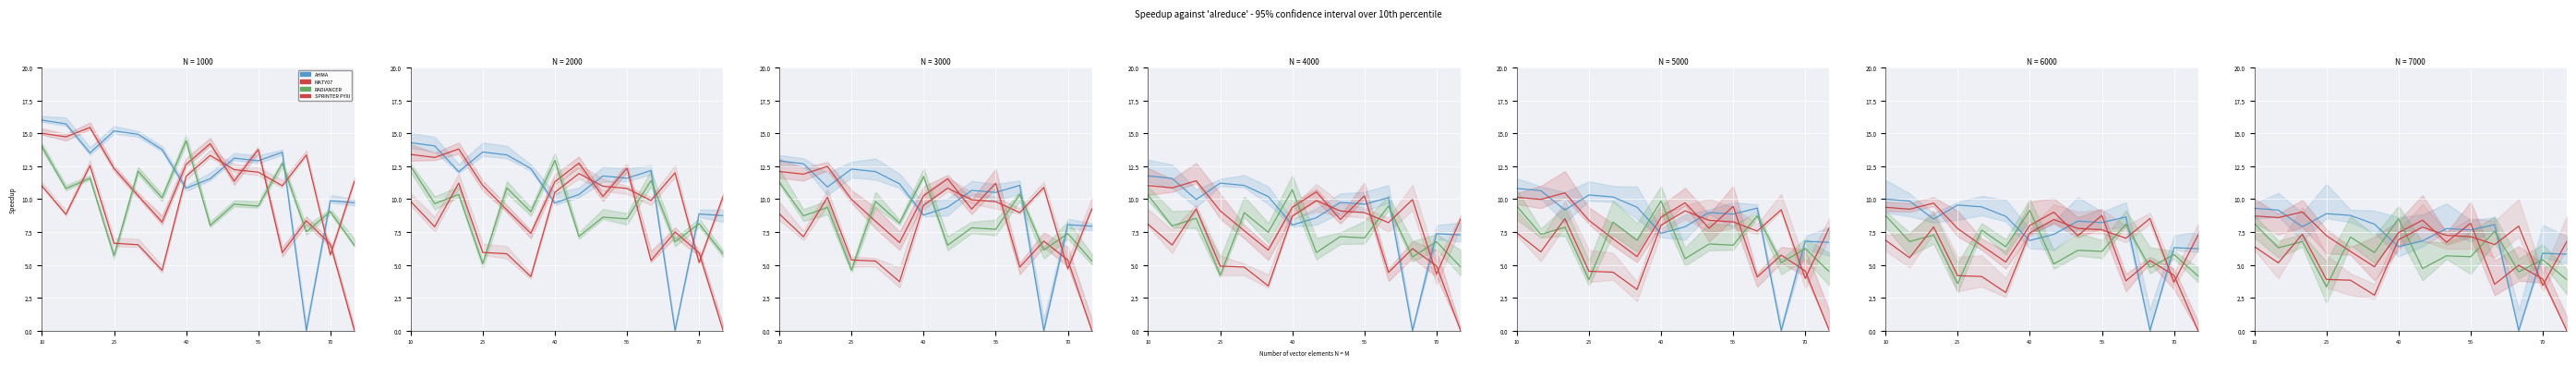

What is the difference between the maximum and minimum values in the RADIANCER series?

5.2